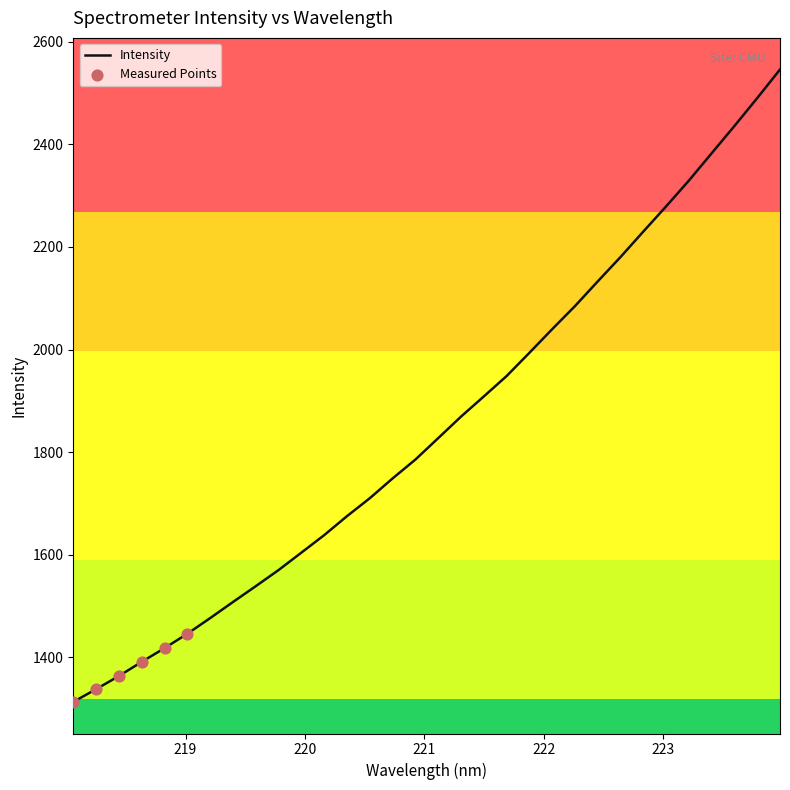

What is the maximum value shown in the chart?

2546.1